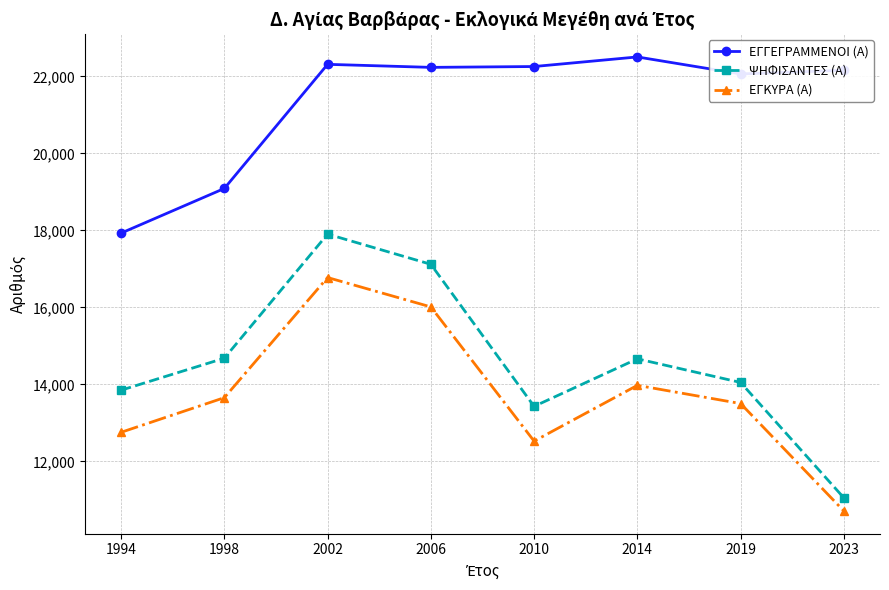

True or false: ΕΓΓΕΓΡΑΜΜΕΝΟΙ (Α) and ΨΗΦΙΣΑΝΤΕΣ (Α) cross at least once.

False